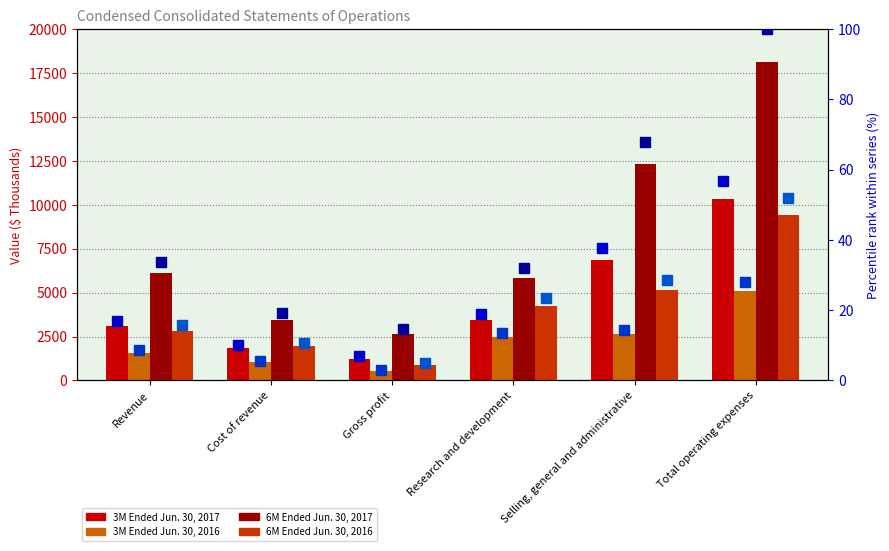

What is the label of the 5th bar from the left?

Selling, general and administrative